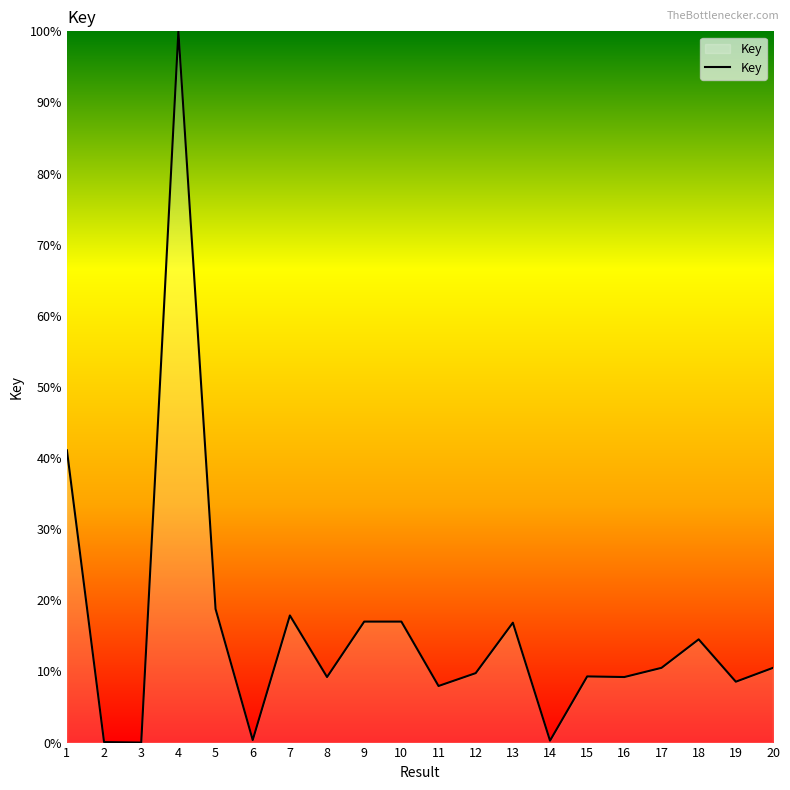

True or false: the data shows 3.6 at 15.

False